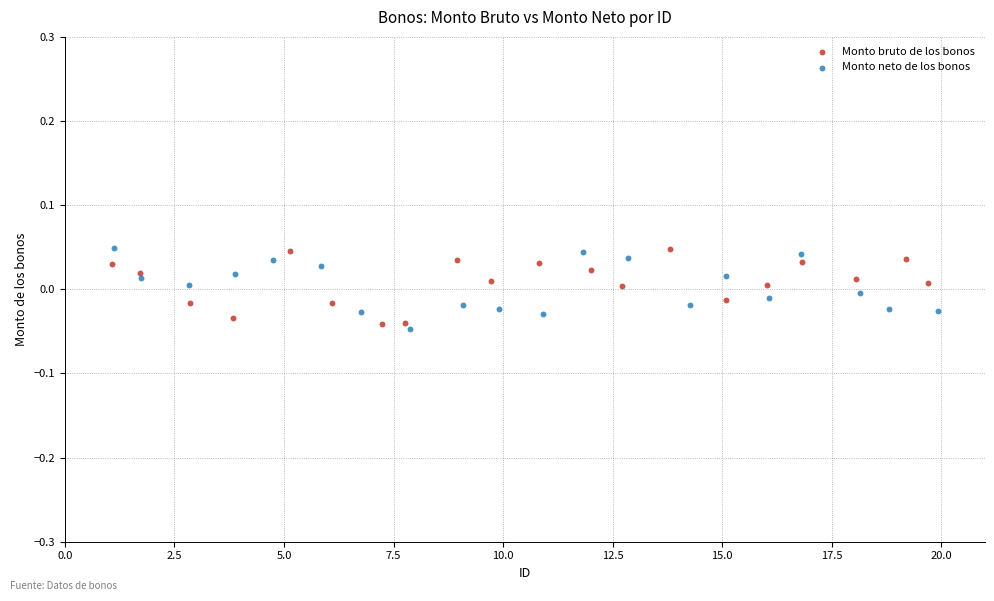

Which series reaches the minimum Y coordinate?

Monto neto de los bonos